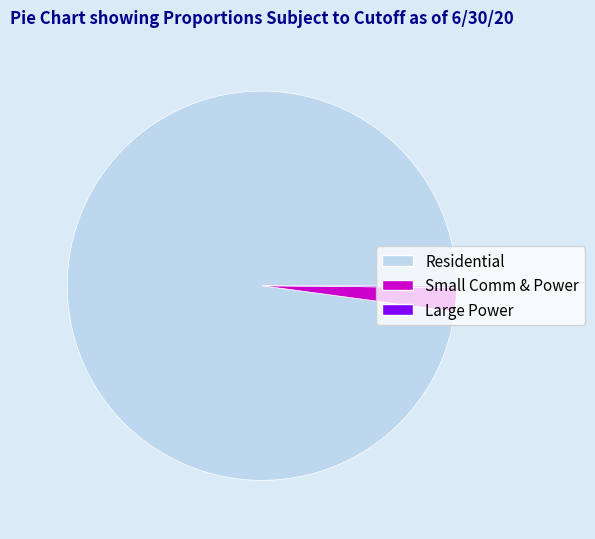

The Residential slice represents 98% of the pie. True or false?

True